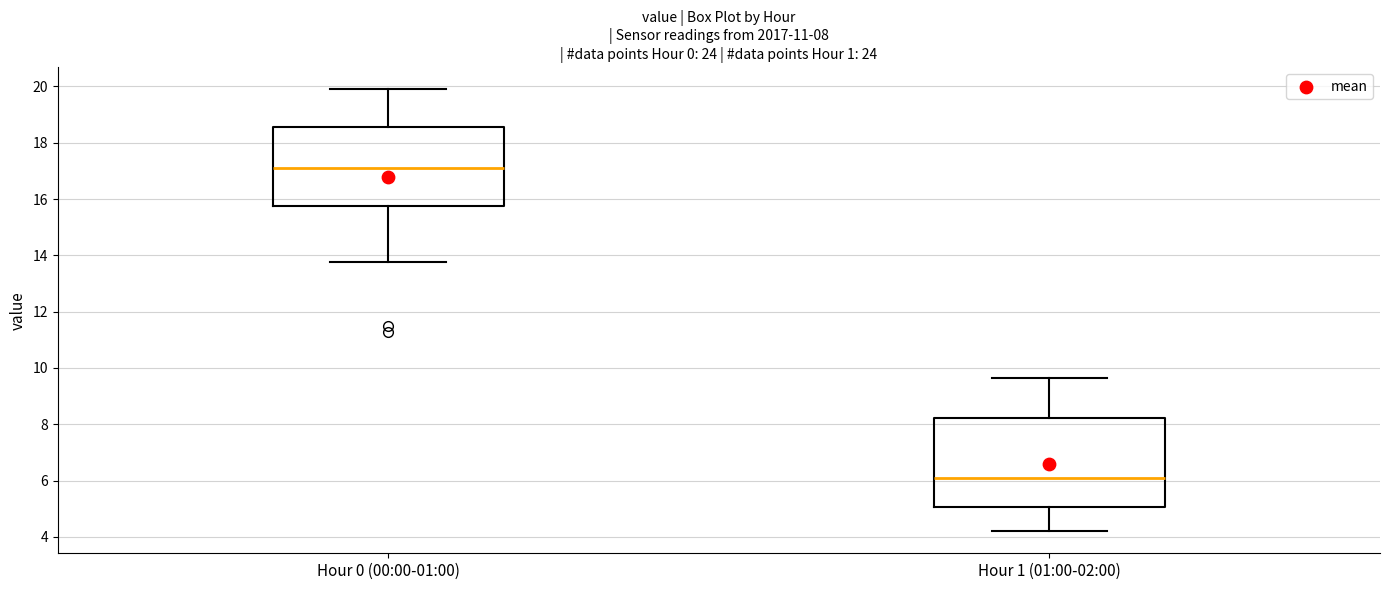

Which box has the lowest median line?

Hour 1 (01:00-02:00)